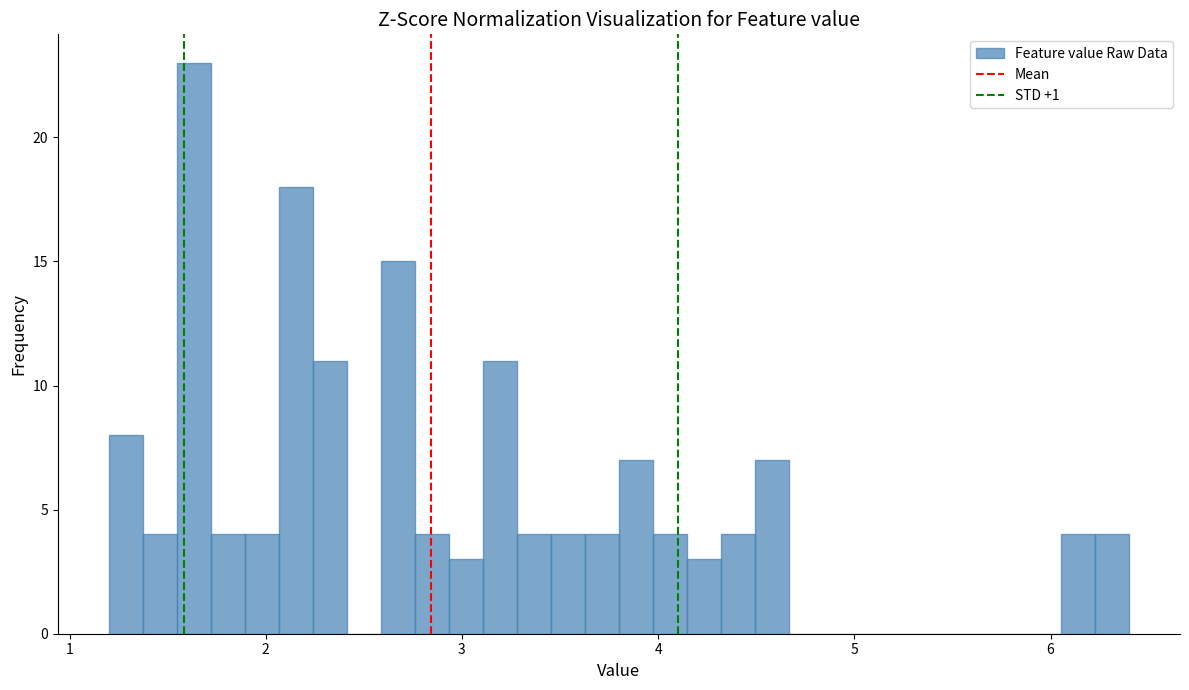

Around what value on the x-axis is the tallest bar? Give the approximate position of its centre, as read against the axis.

1.6